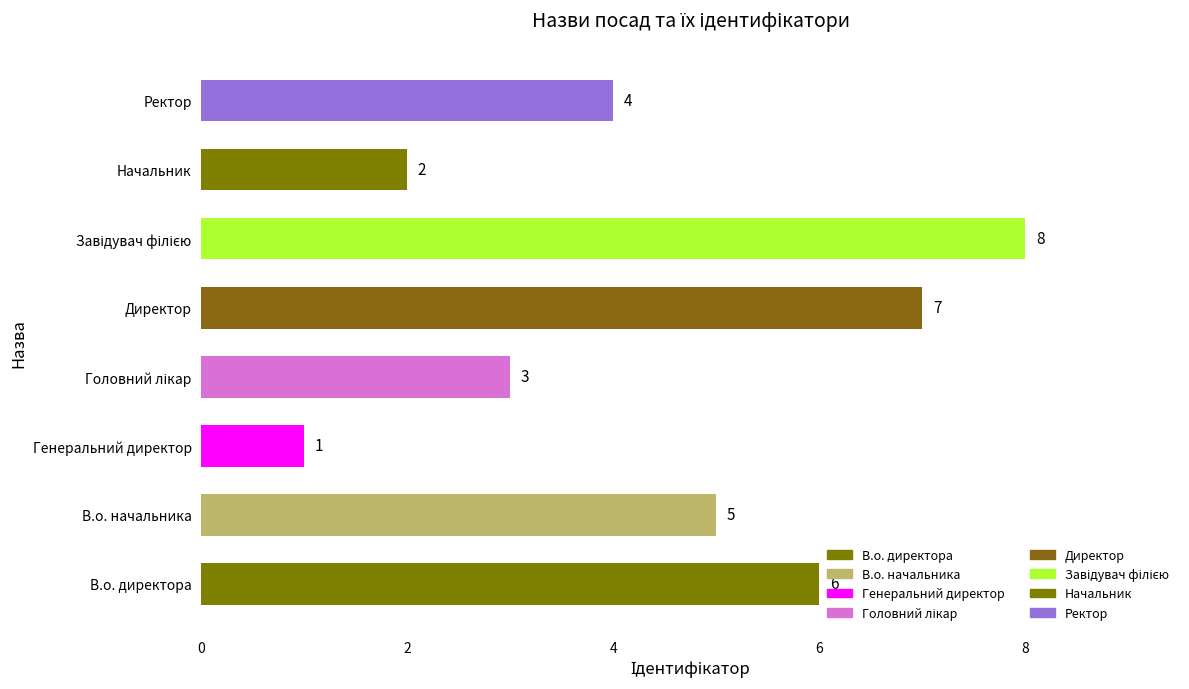

The chart shows a value of 1 at Начальник. True or false?

False